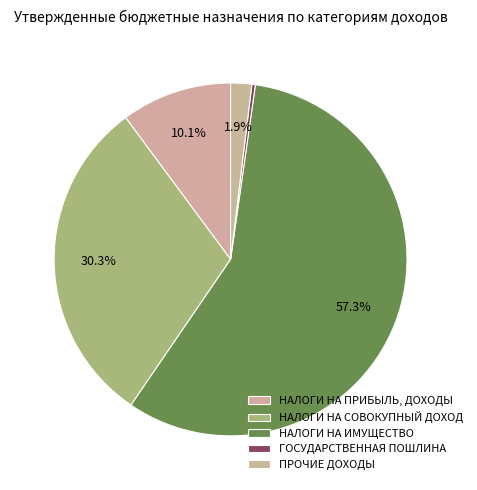

What percentage is the НАЛОГИ НА ИМУЩЕСТВО slice, to the nearest percent?

57%